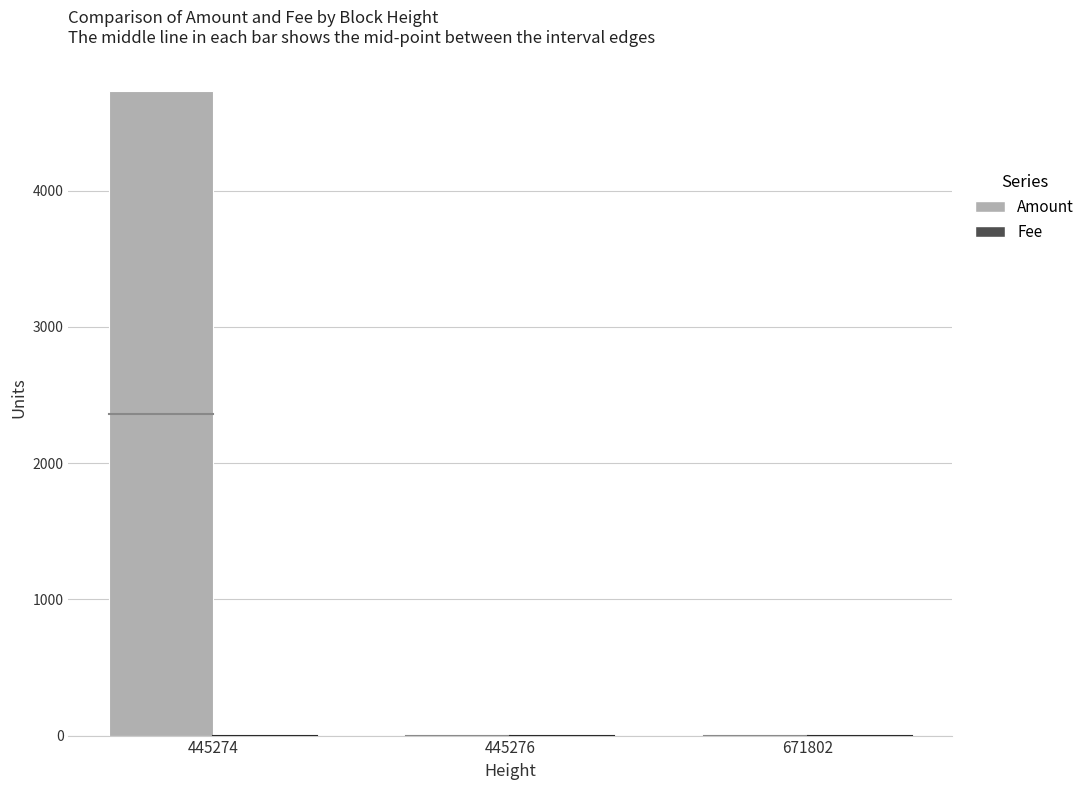

What is the total value across all series at 445276?

1.0